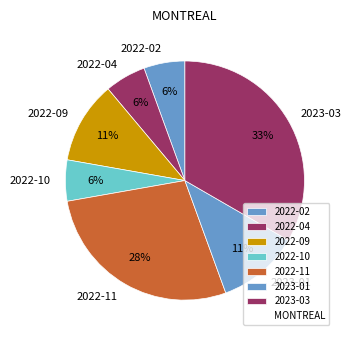

Which has a higher value, 2022-09 or 2022-11?

2022-11